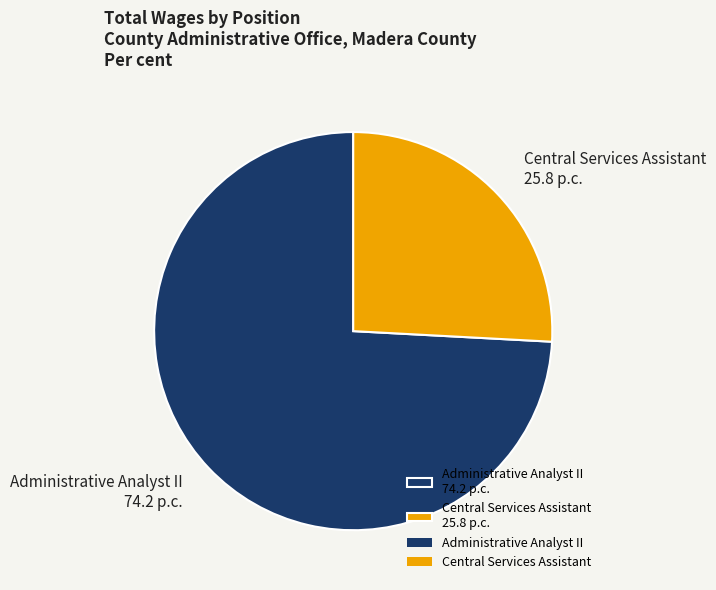

Which has a higher value, Administrative Analyst II 74.2 p.c. or Central Services Assistant 25.8 p.c.?

Administrative Analyst II 74.2 p.c.